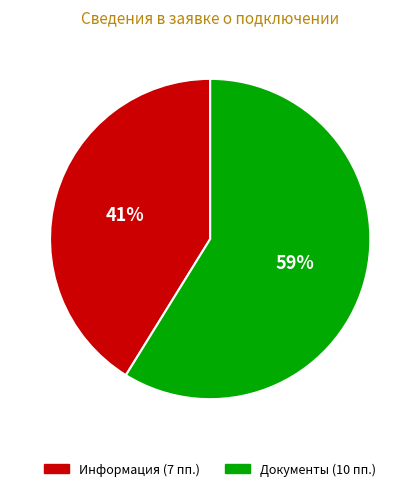

To the nearest percent, what is the average slice percentage?

50%